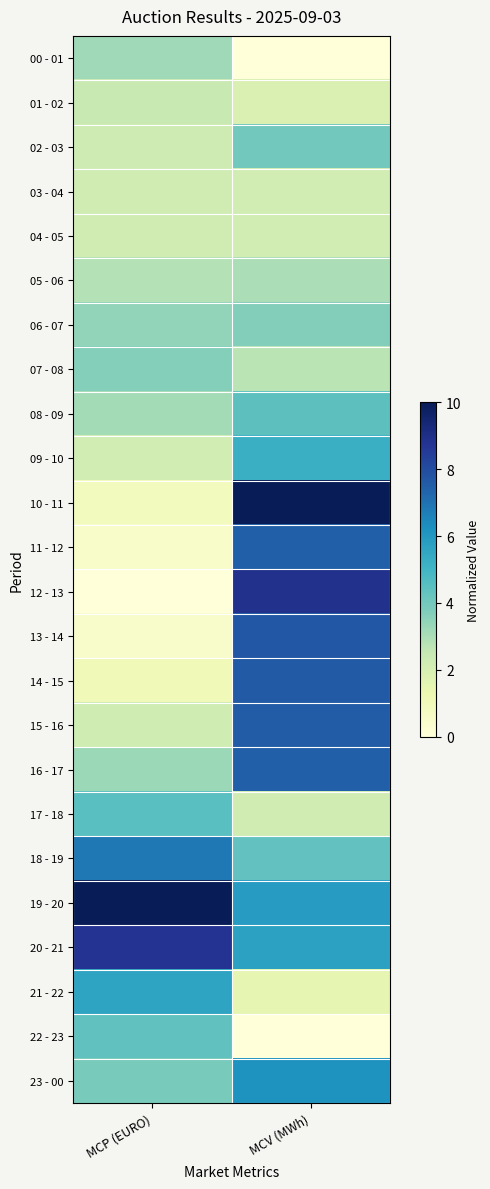

At MCP (EURO), list the series in order from largest to smallest.

19 - 20, 20 - 21, 18 - 19, 21 - 22, 17 - 18, 22 - 23, 23 - 00, 07 - 08, 06 - 07, 16 - 17, 00 - 01, 08 - 09, 05 - 06, 01 - 02, 02 - 03, 15 - 16, 03 - 04, 04 - 05, 09 - 10, 14 - 15, 10 - 11, 11 - 12, 13 - 14, 12 - 13